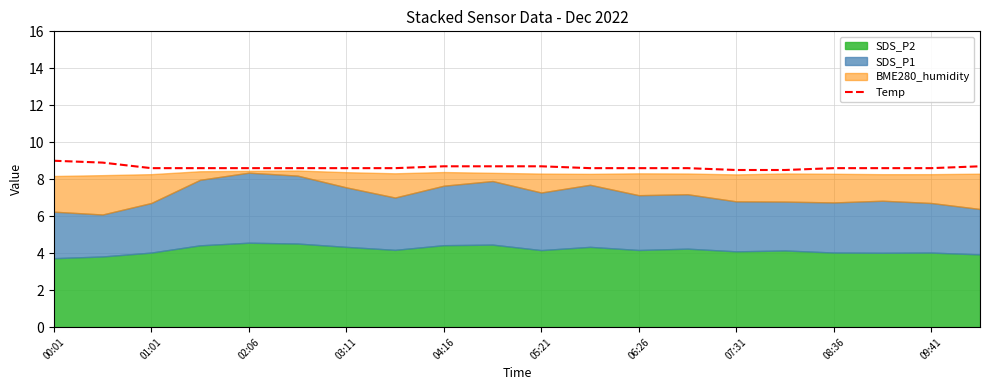

Count the number of categories in the chart.

20